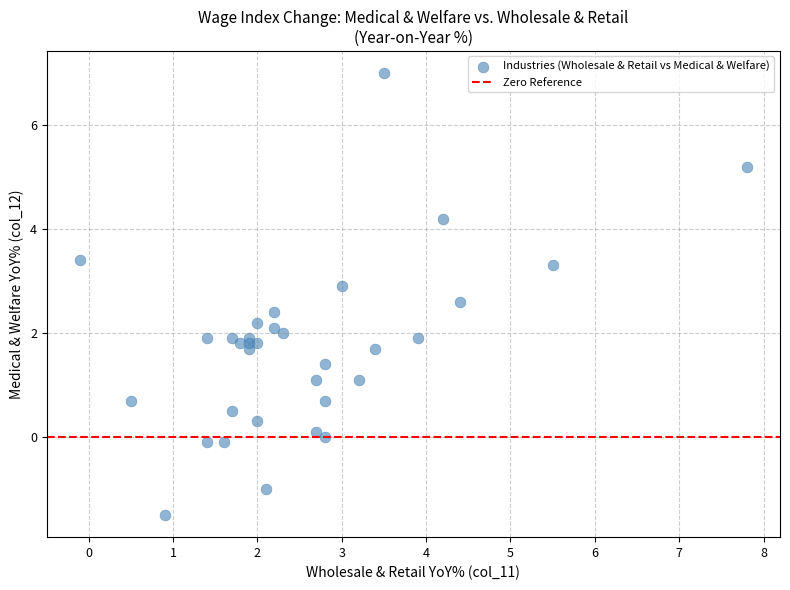

What is the range of X values (max minus min)?

7.9